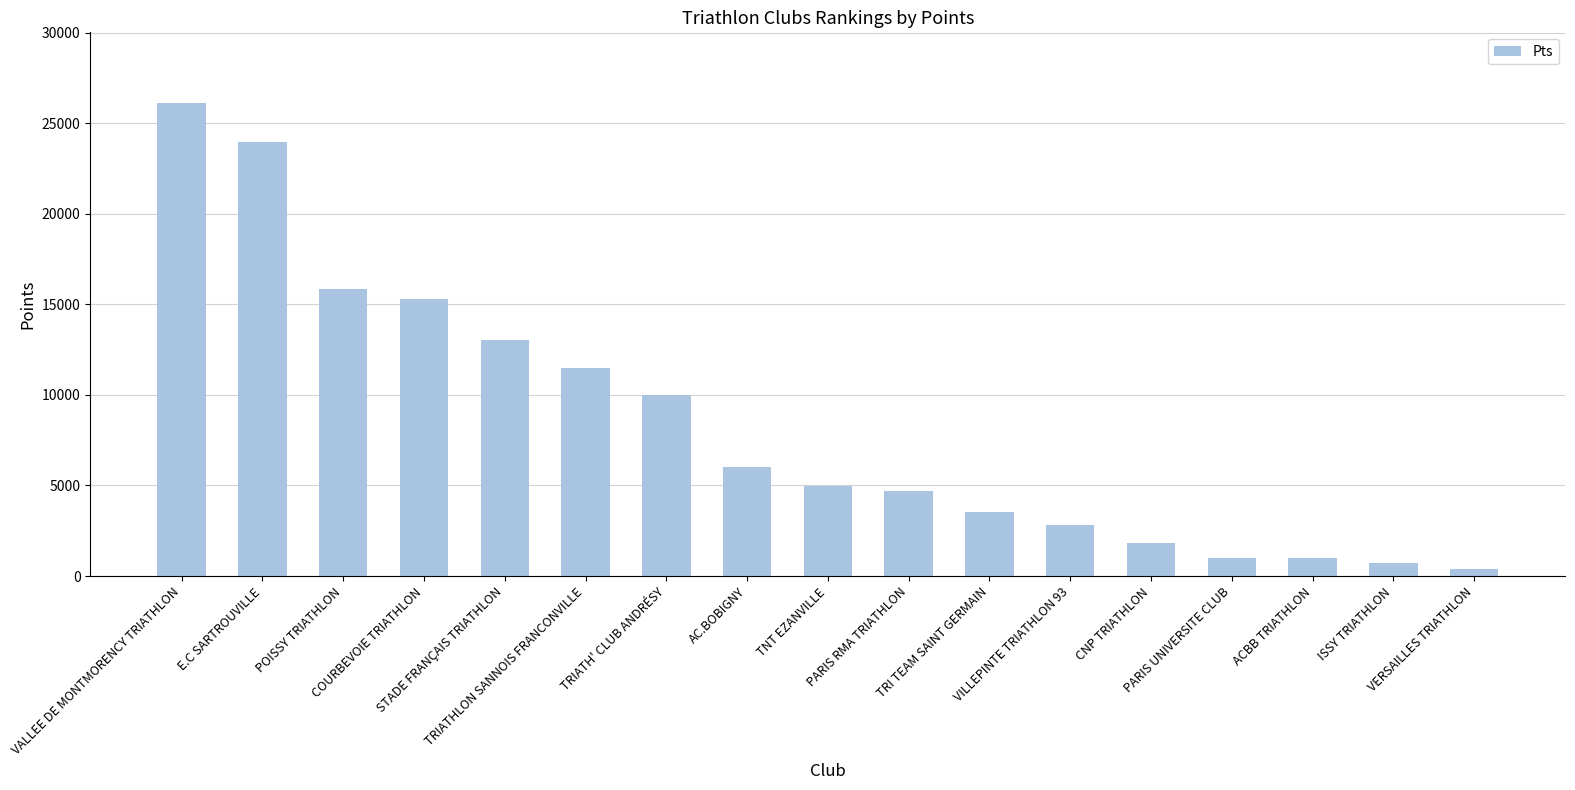

Reading right to left, transcribe all the data shown in this chart.

VERSAILLES TRIATHLON=370	ISSY TRIATHLON=700	ACBB TRIATHLON=1000	PARIS UNIVERSITE CLUB=1000	CNP TRIATHLON=1840	VILLEPINTE TRIATHLON 93=2815	TRI TEAM SAINT GERMAIN=3530	PARIS RMA TRIATHLON=4685	TNT EZANVILLE=4995	AC.BOBIGNY=6000	TRIATH' CLUB ANDRÉSY=10010	TRIATHLON SANNOIS FRANCONVILLE=11470	STADE FRANÇAIS TRIATHLON=13035	COURBEVOIE TRIATHLON=15300	POISSY TRIATHLON=15825	E.C SARTROUVILLE=23975	VALLEE DE MONTMORENCY TRIATHLON=26100